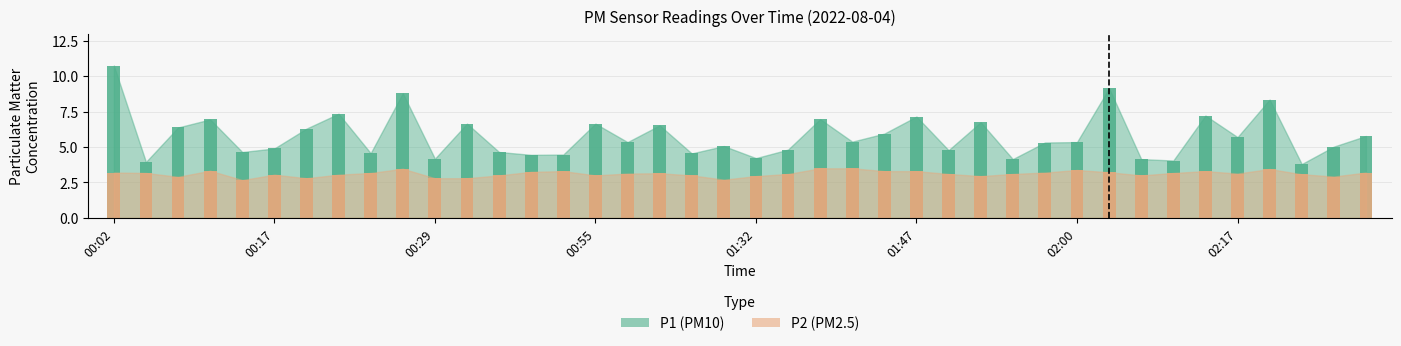

At which label does P1 first exceed 5?

00:02